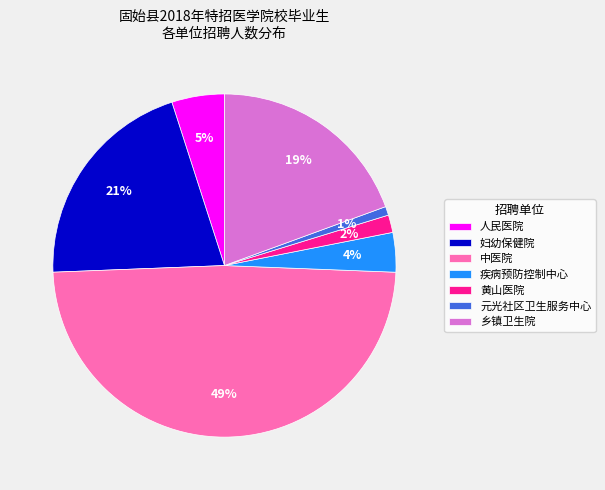

What percentage is the 元光社区卫生服务中心 slice, to the nearest percent?

1%